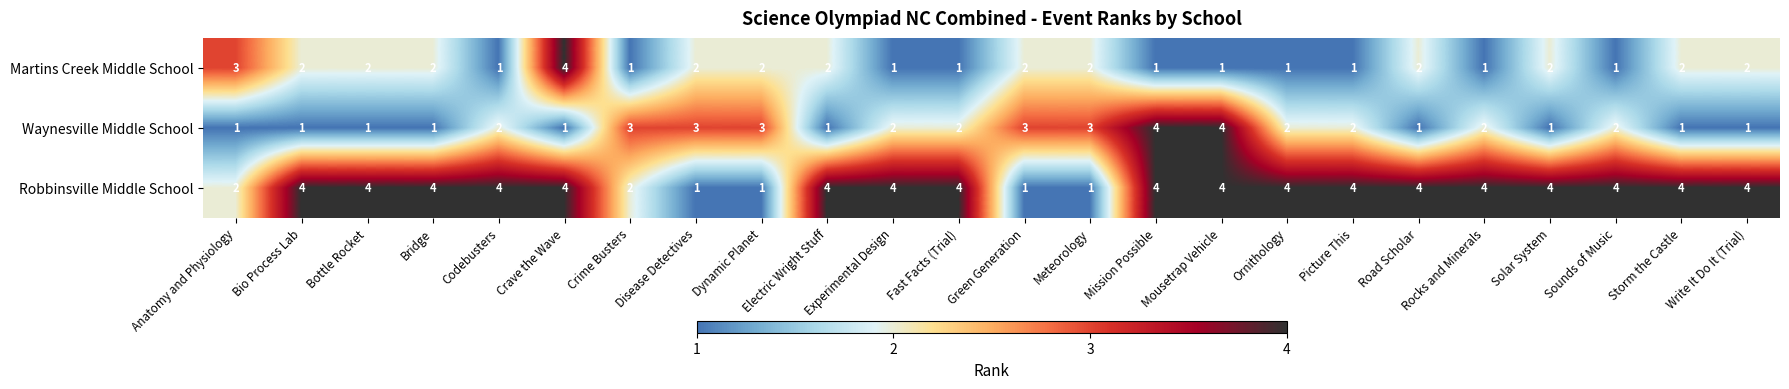

What is the spread (max minus min) of values at Mousetrap Vehicle?

3